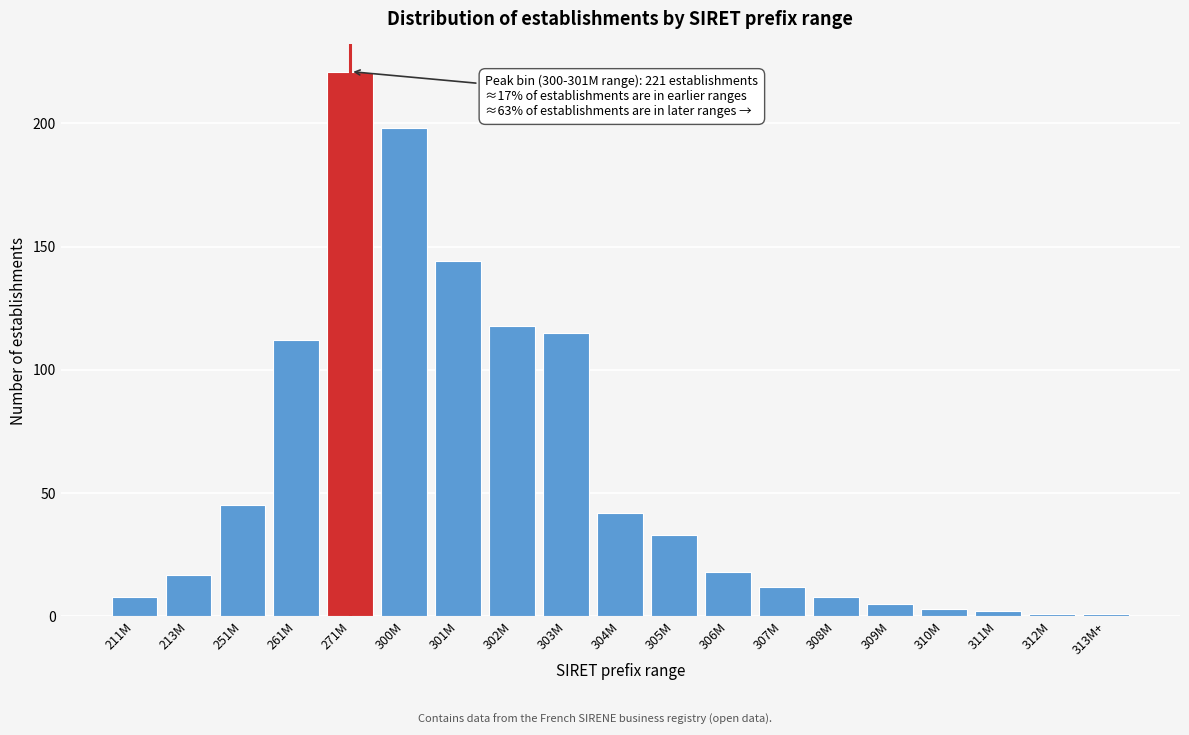

Reading left to right, what are all the values shown in this chart?

8	17	45	112	221	198	144	118	115	42	33	18	12	8	5	3	2	1	1